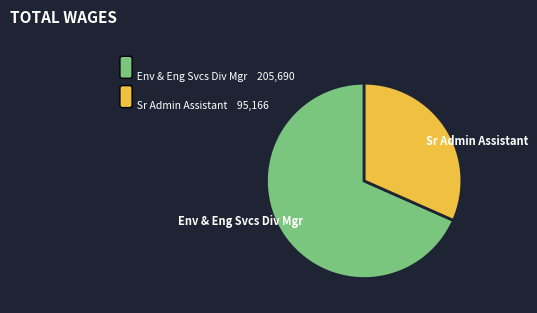

Do Sr Admin Assistant and Env & Eng Svcs Div Mgr together represent more than half of the pie?

Yes